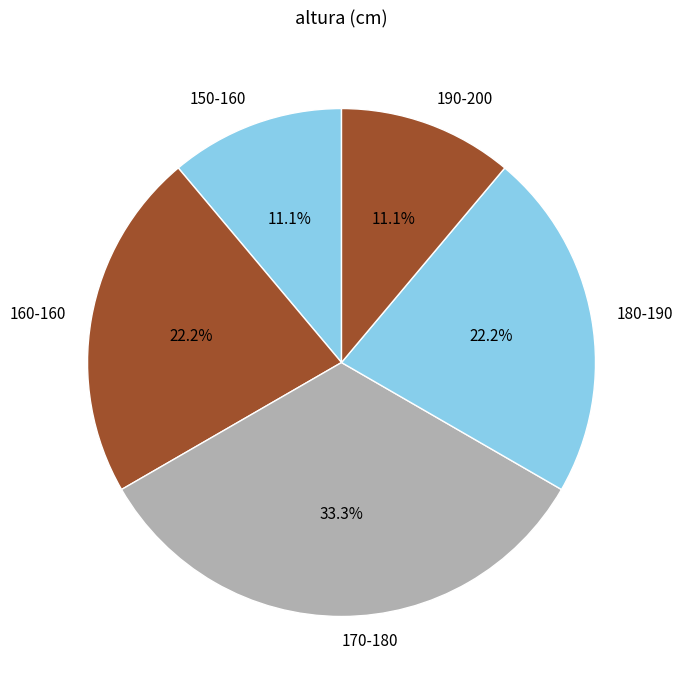

To the nearest percent, what percentage of the pie is 180-190?

22%